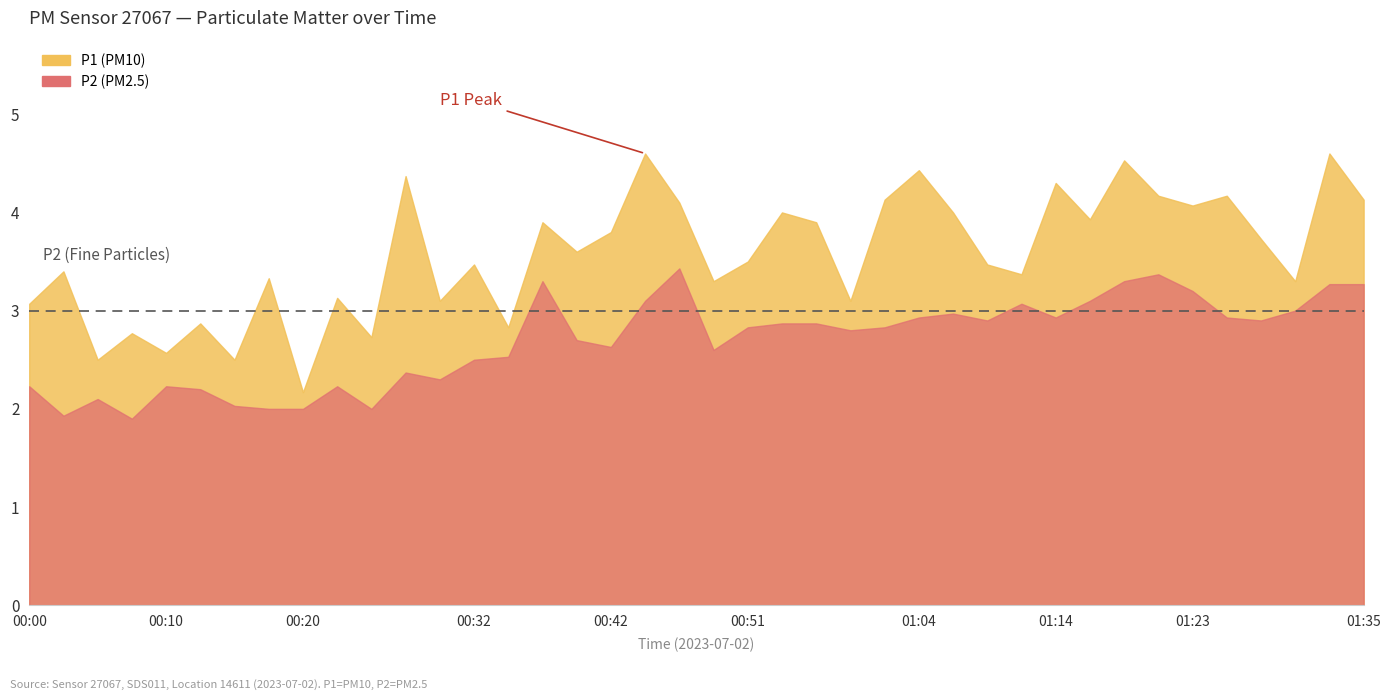

How many distinct data groups are displayed?

2